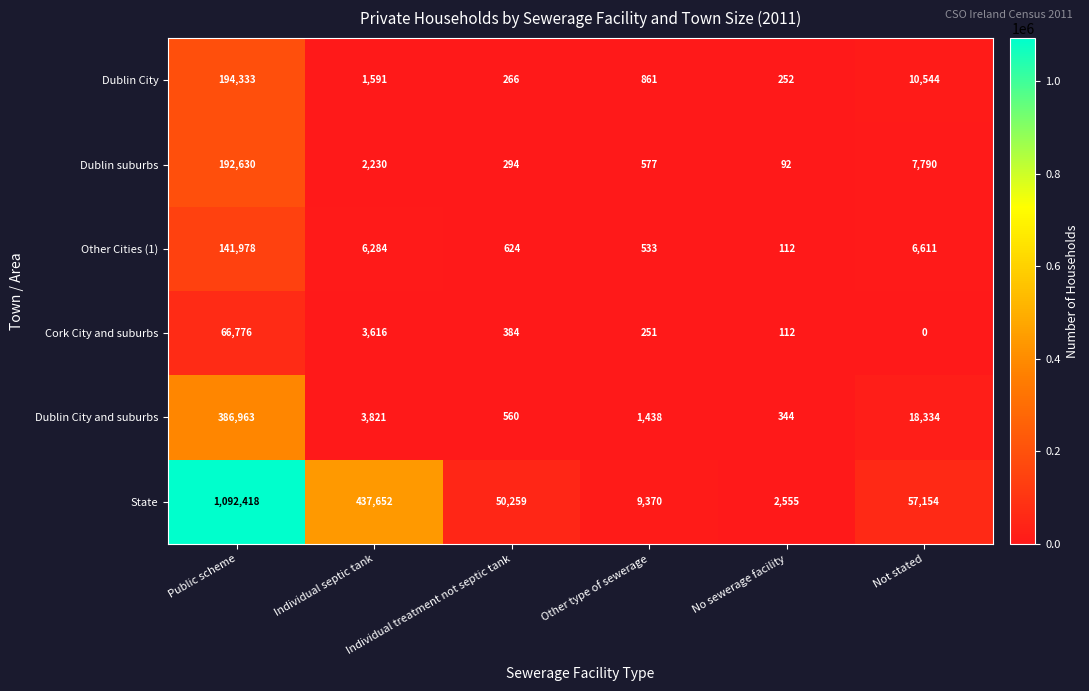

The Dublin City series shows 371 at No sewerage facility. True or false?

False